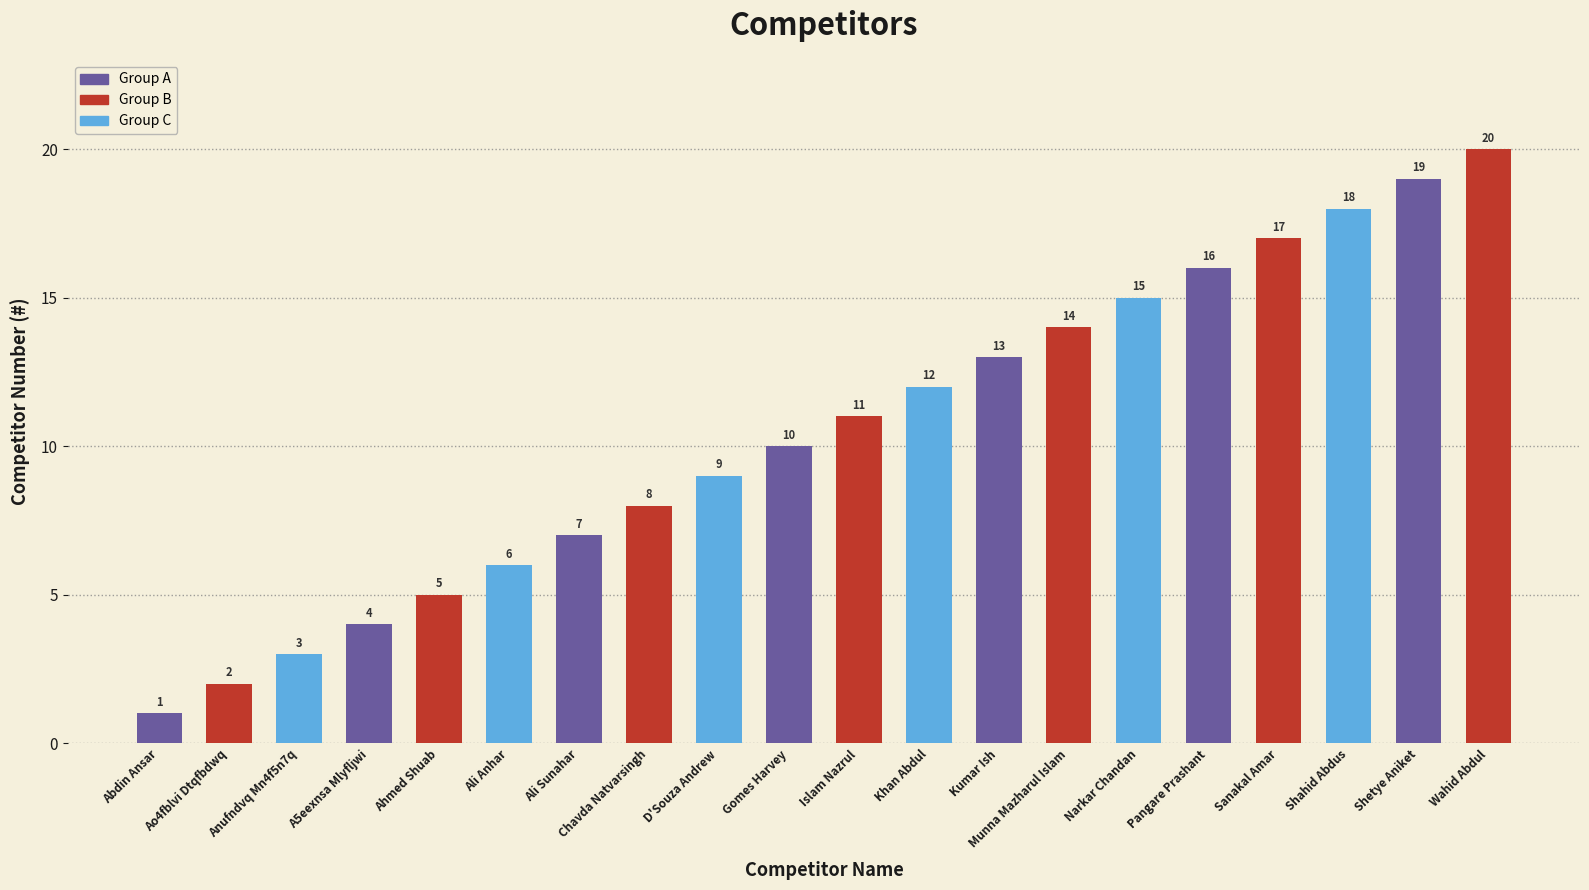

True or false: the data shows 33 at Shetye Aniket.

False